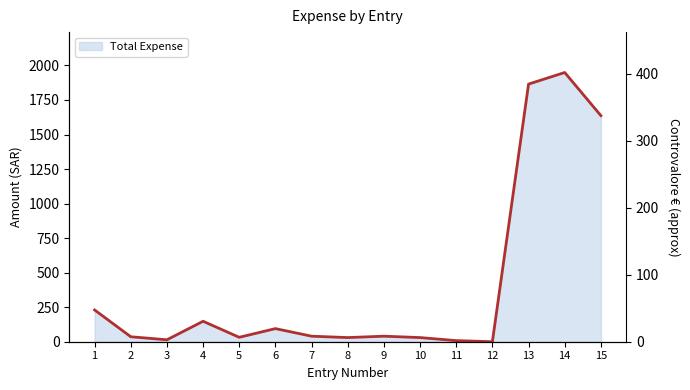

What is the value of the 5th point from the left?

32.0